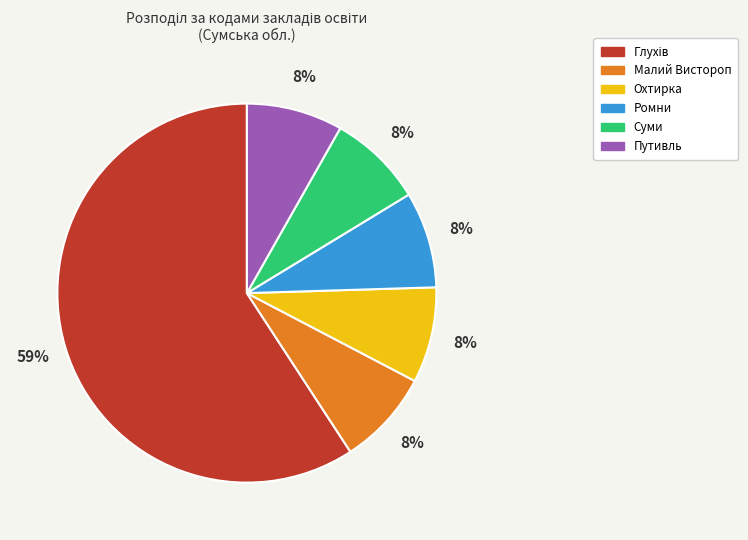

The Охтирка slice represents 8% of the pie. True or false?

True